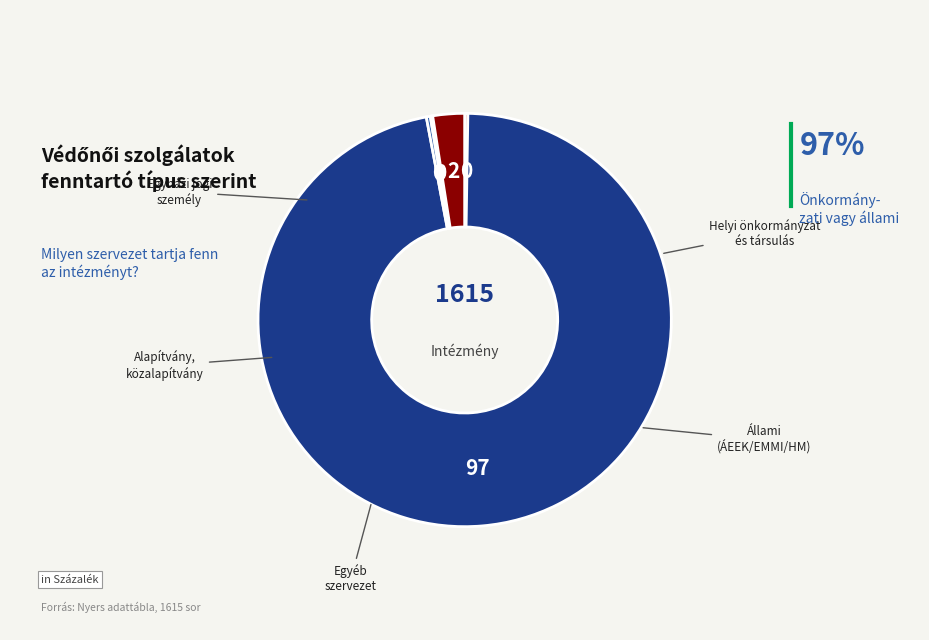

Is there any slice that represents more than half of the pie?

Yes